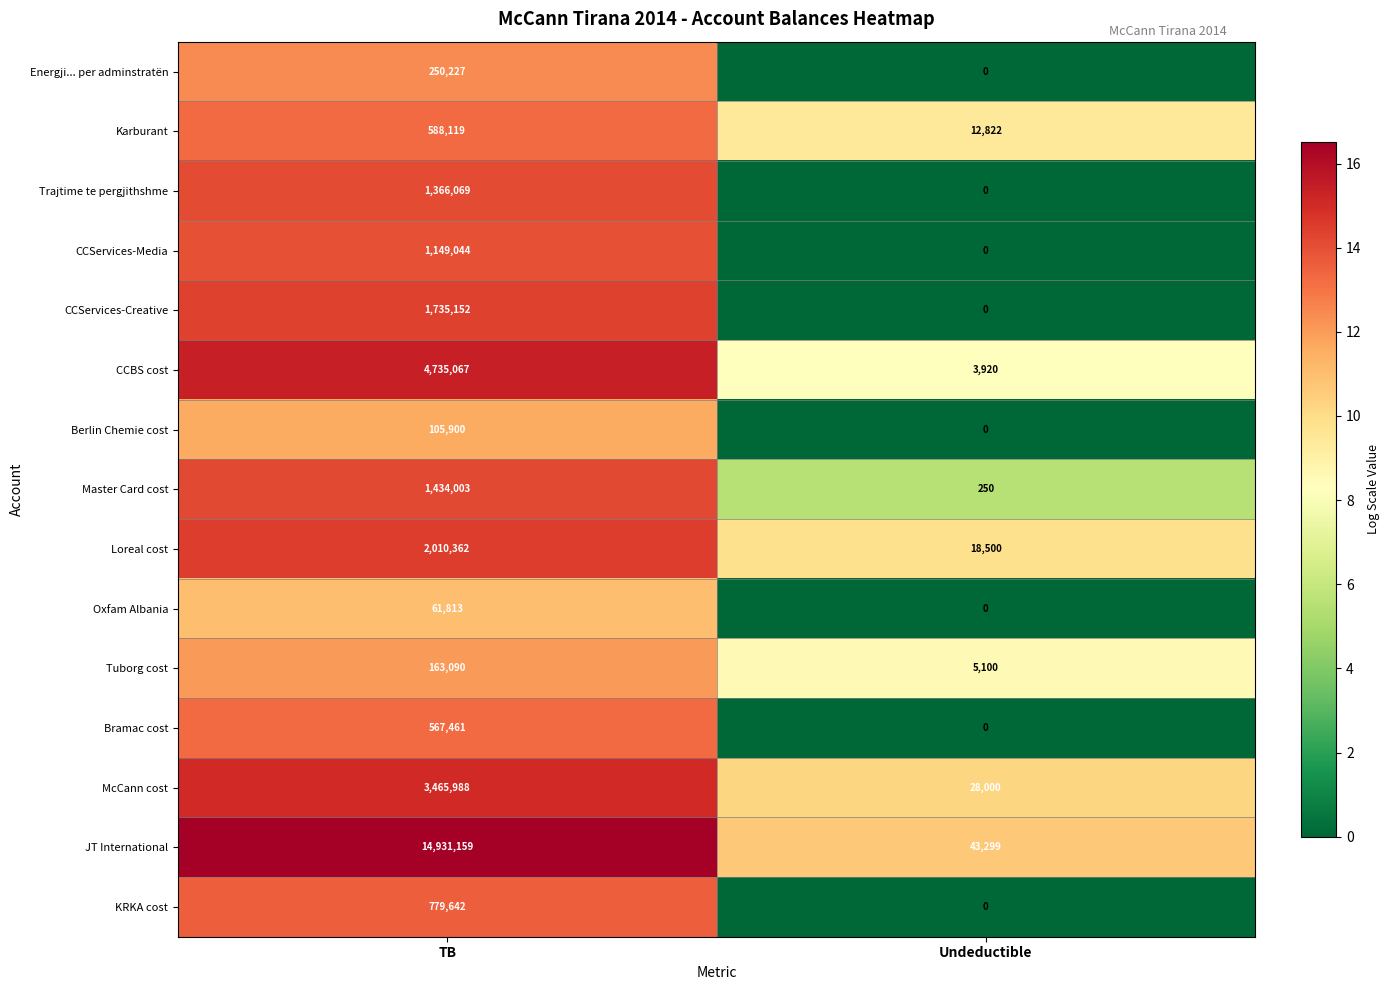

Is it true that Oxfam Albania equals 20839 at Undeductible?

False